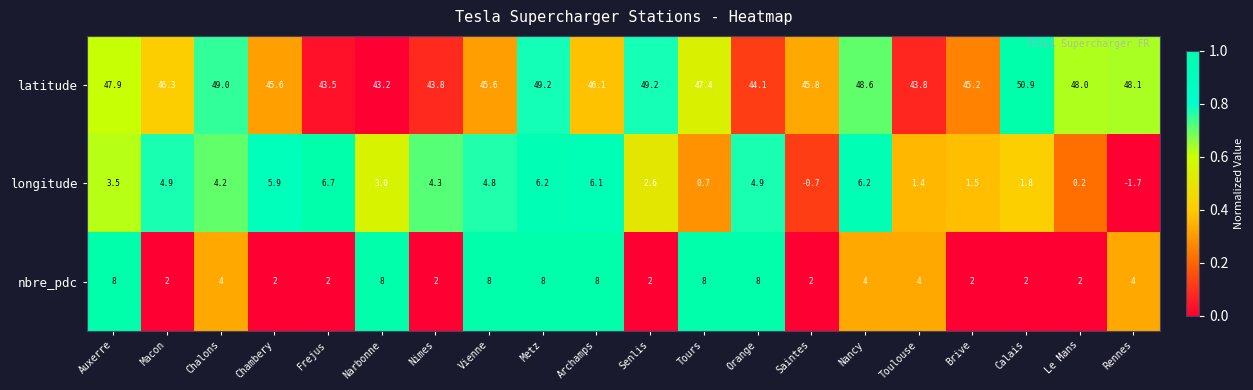

What is the average value of the latitude series?

46.6